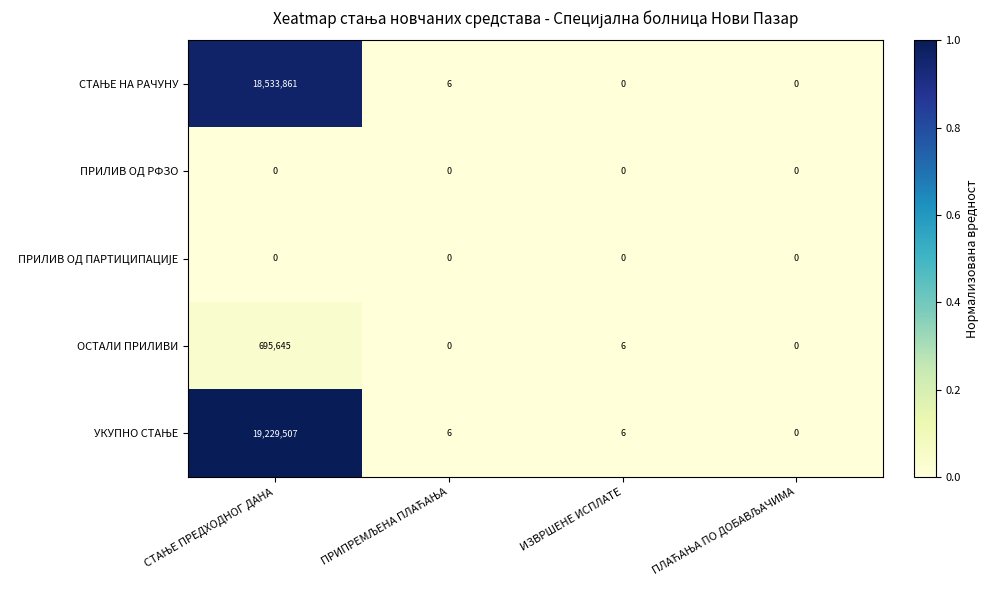

What is the spread (max minus min) of values at ИЗВРШЕНЕ ИСПЛАТЕ?

6